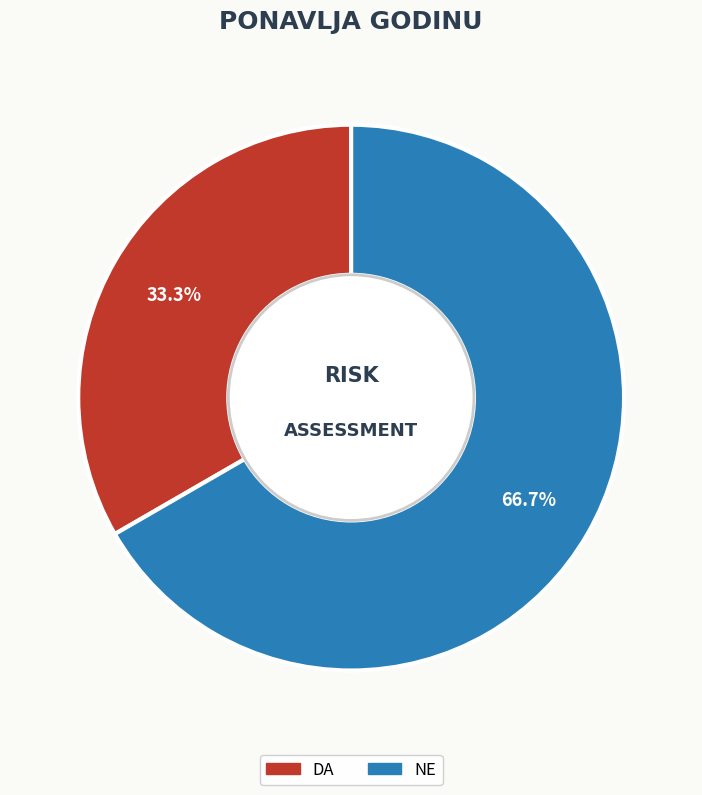

To the nearest percent, what is the combined percentage of DA and NE?

100%